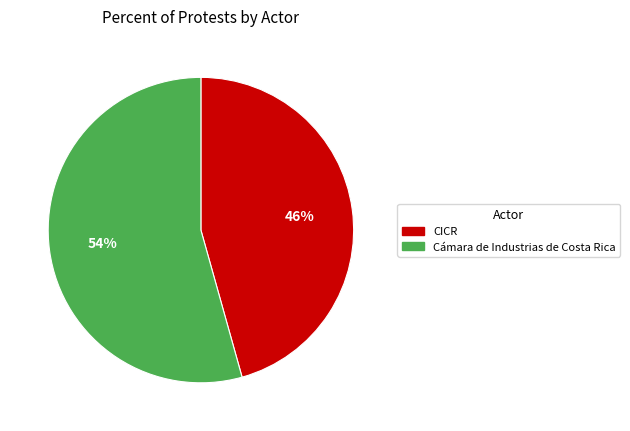

To the nearest percent, what is the average slice percentage?

50%